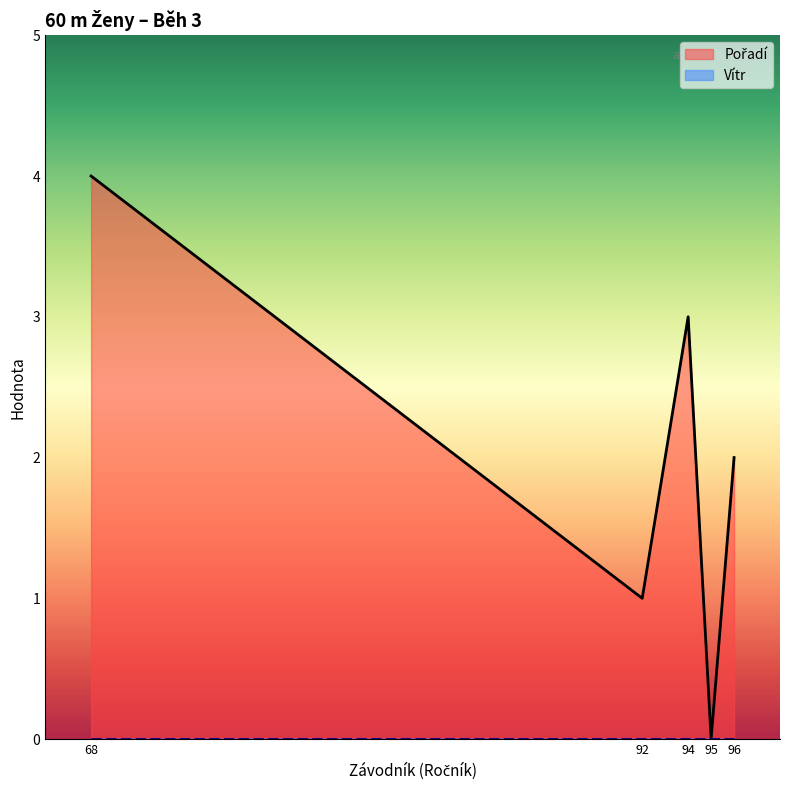

What are all the series names shown in the legend?

Vítr, Pořadí